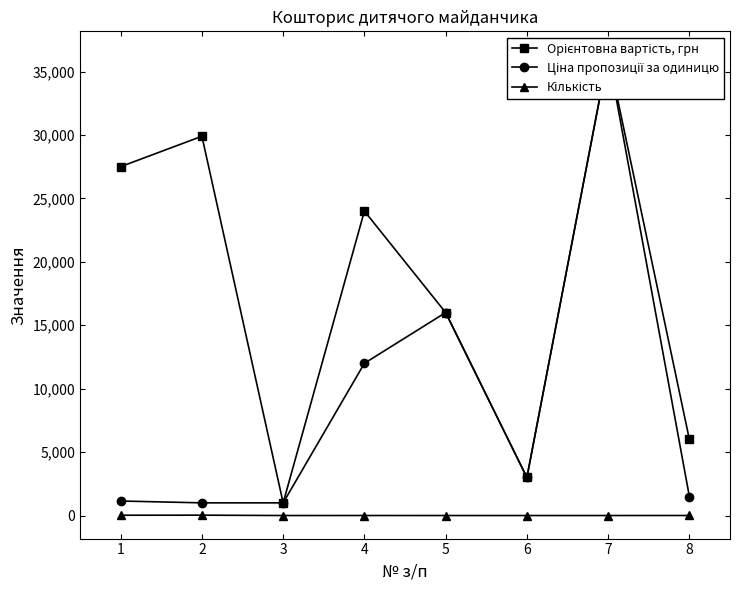

How many interior local peaks does the Кількість series have?

2